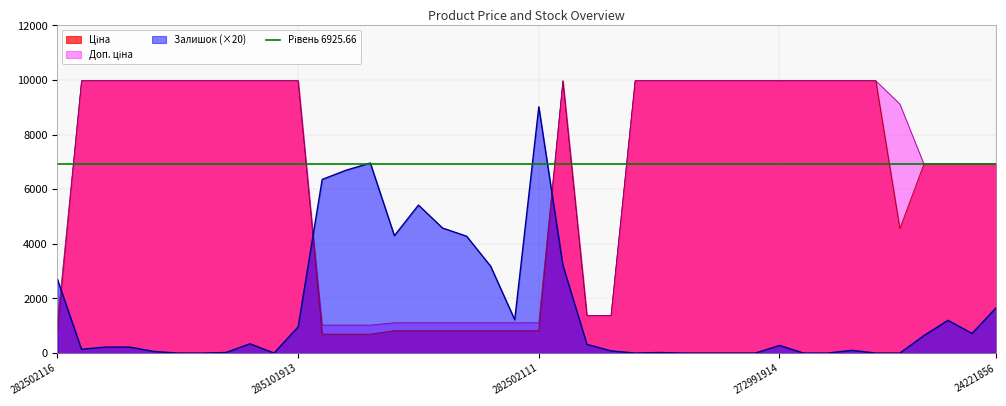

Does the chart display data point markers on the line(s)?

No